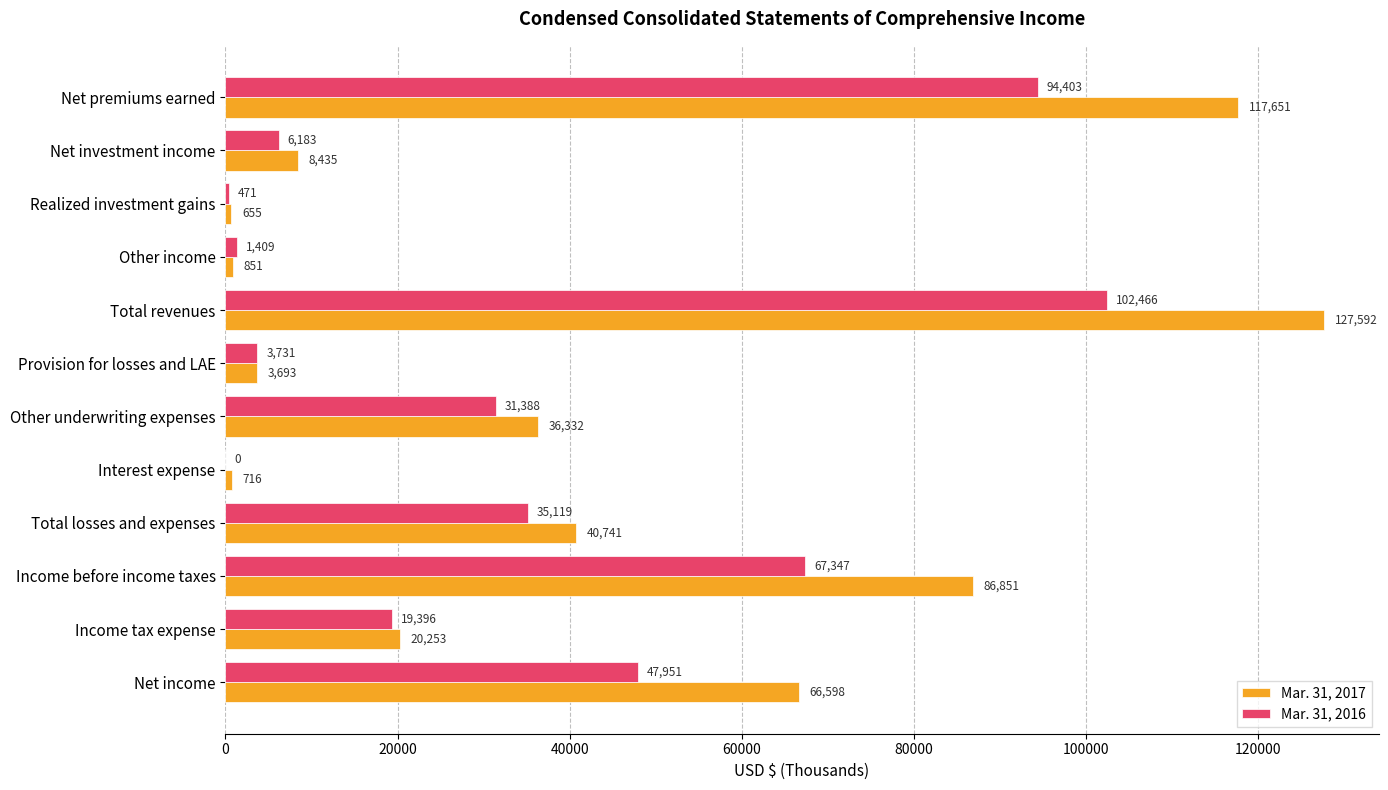

Is the value of Mar. 31, 2017 at Other income greater than the value of Mar. 31, 2016 at Net income?

No